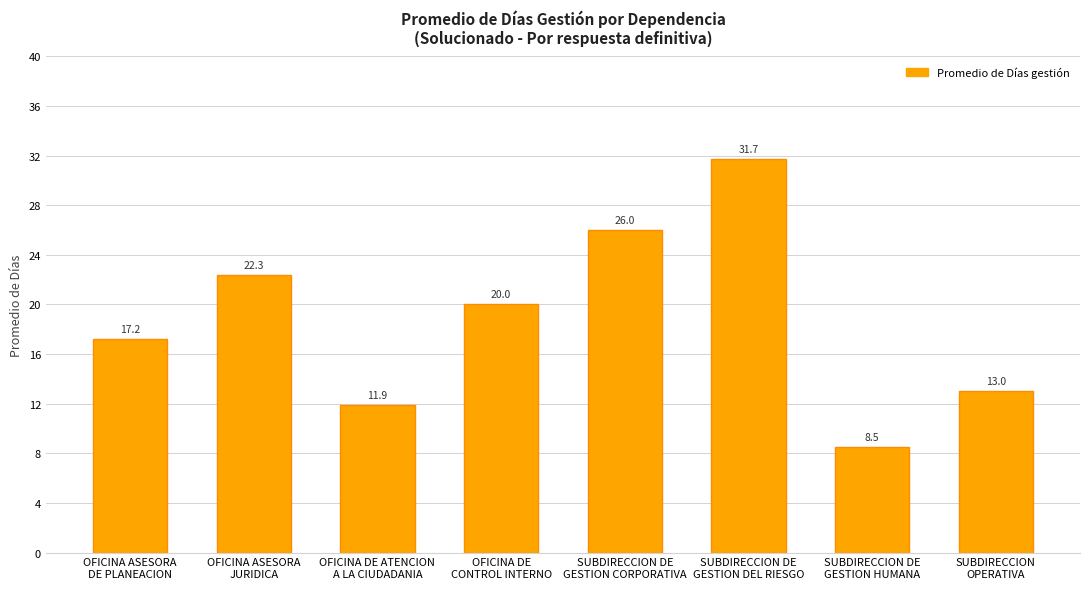

Rank the categories by value from lowest to highest.

SUBDIRECCION DE
GESTION HUMANA, OFICINA DE ATENCION
A LA CIUDADANIA, SUBDIRECCION
OPERATIVA, OFICINA ASESORA
DE PLANEACION, OFICINA DE
CONTROL INTERNO, OFICINA ASESORA
JURIDICA, SUBDIRECCION DE
GESTION CORPORATIVA, SUBDIRECCION DE
GESTION DEL RIESGO